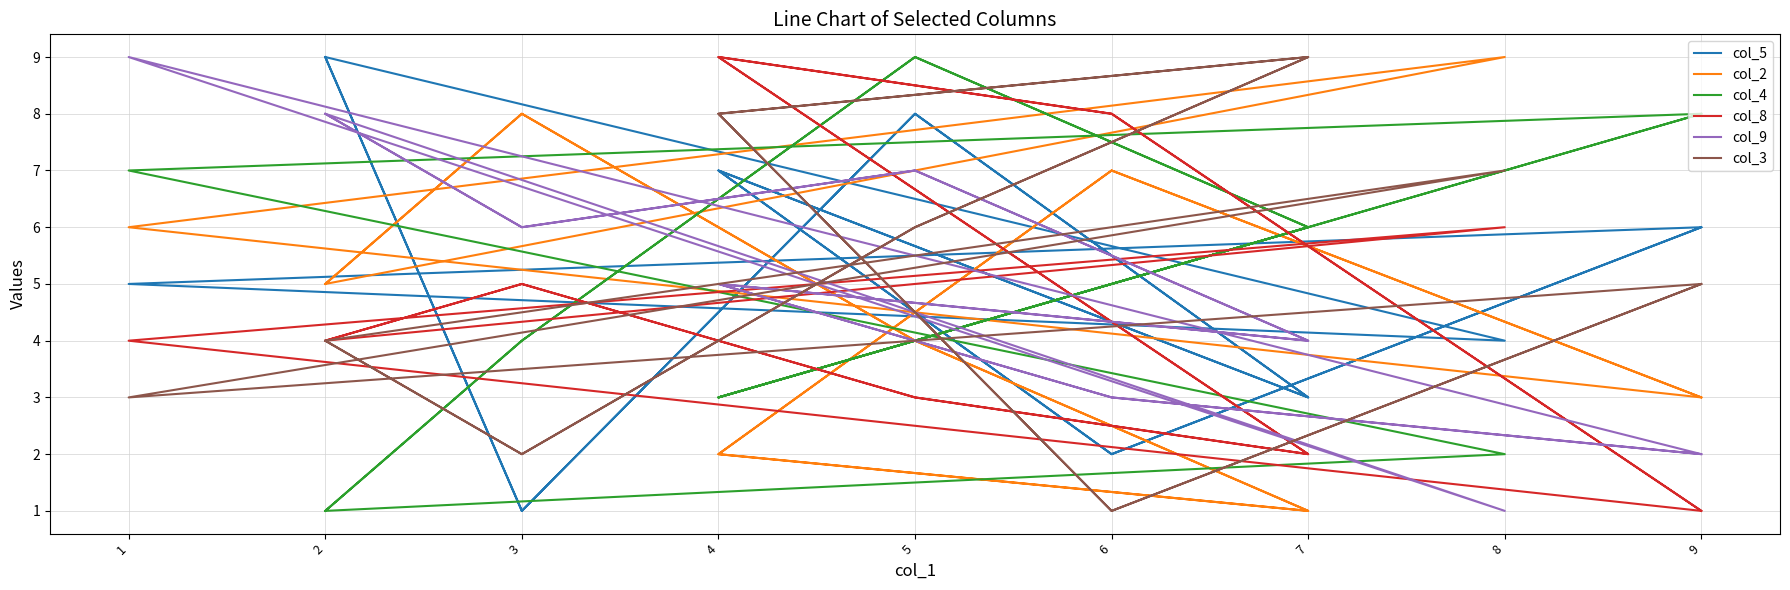

The col_4 series shows 6 at 3. True or false?

False